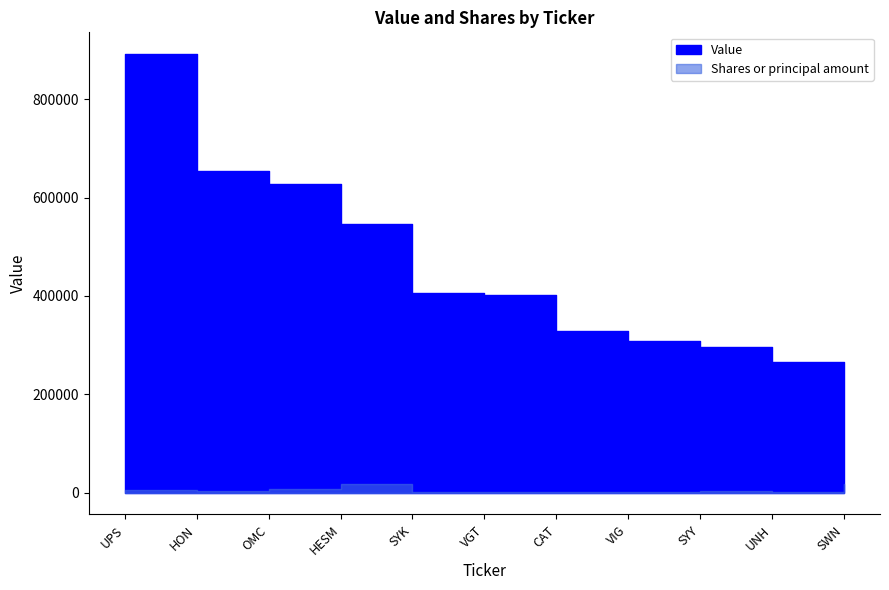

The value of Shares or principal amount at VGT is 1257. True or false?

True